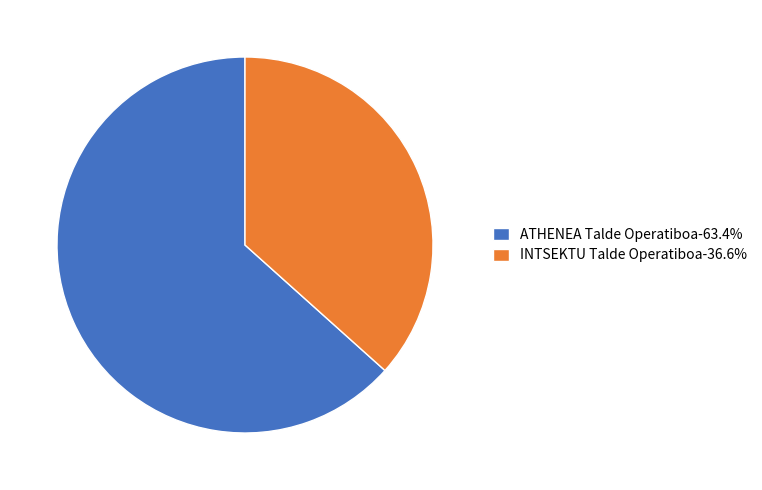

Combined, do INTSEKTU Talde Operatiboa and ATHENEA Talde Operatiboa account for over 50%?

Yes